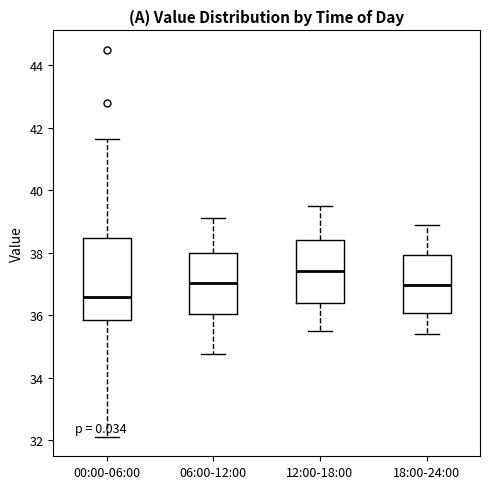

Where does the median line of the box for 18:00-24:00 sit on the y-axis? The values are not printed on the chart, so give them approximately, as read against the axis.

37.0